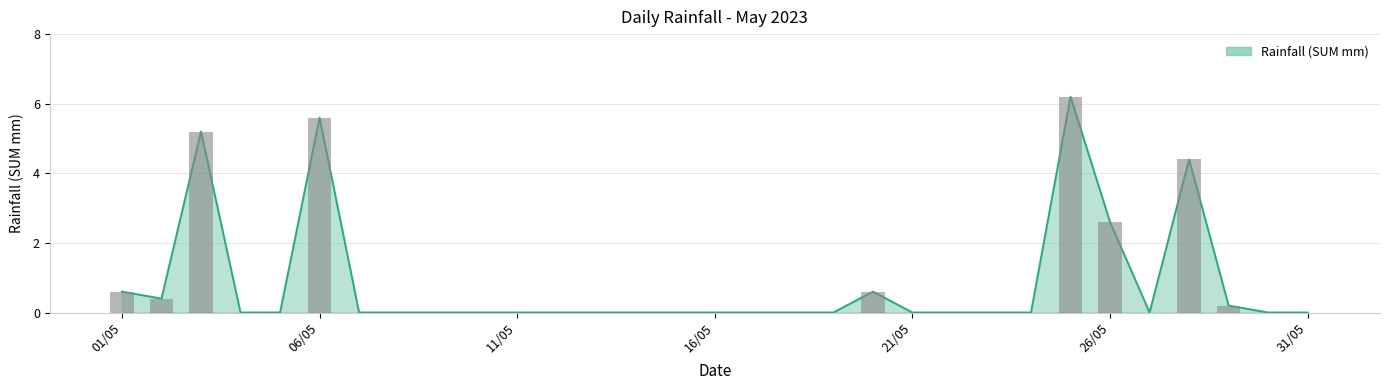

Reading left to right, list all the values displayed in this chart.

0.6	0.4	5.2	0.0	0.0	5.6	0.0	0.0	0.0	0.0	0.0	0.0	0.0	0.0	0.0	0.0	0.0	0.0	0.0	0.6	0.0	0.0	0.0	0.0	6.2	2.6	0.0	4.4	0.2	0.0	0.0